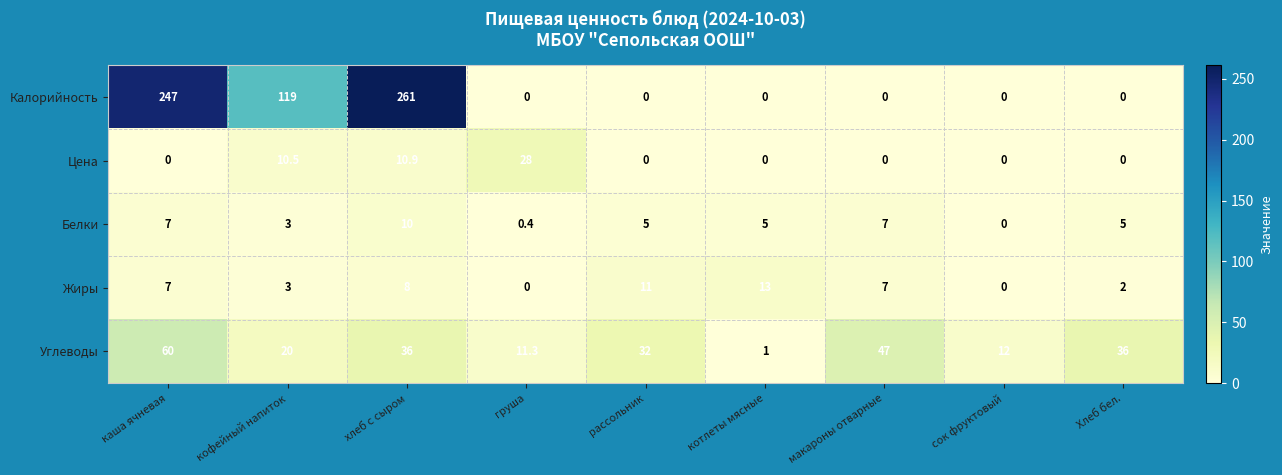

Which series changed the most between каша ячневая and макароны отварные?

Калорийность